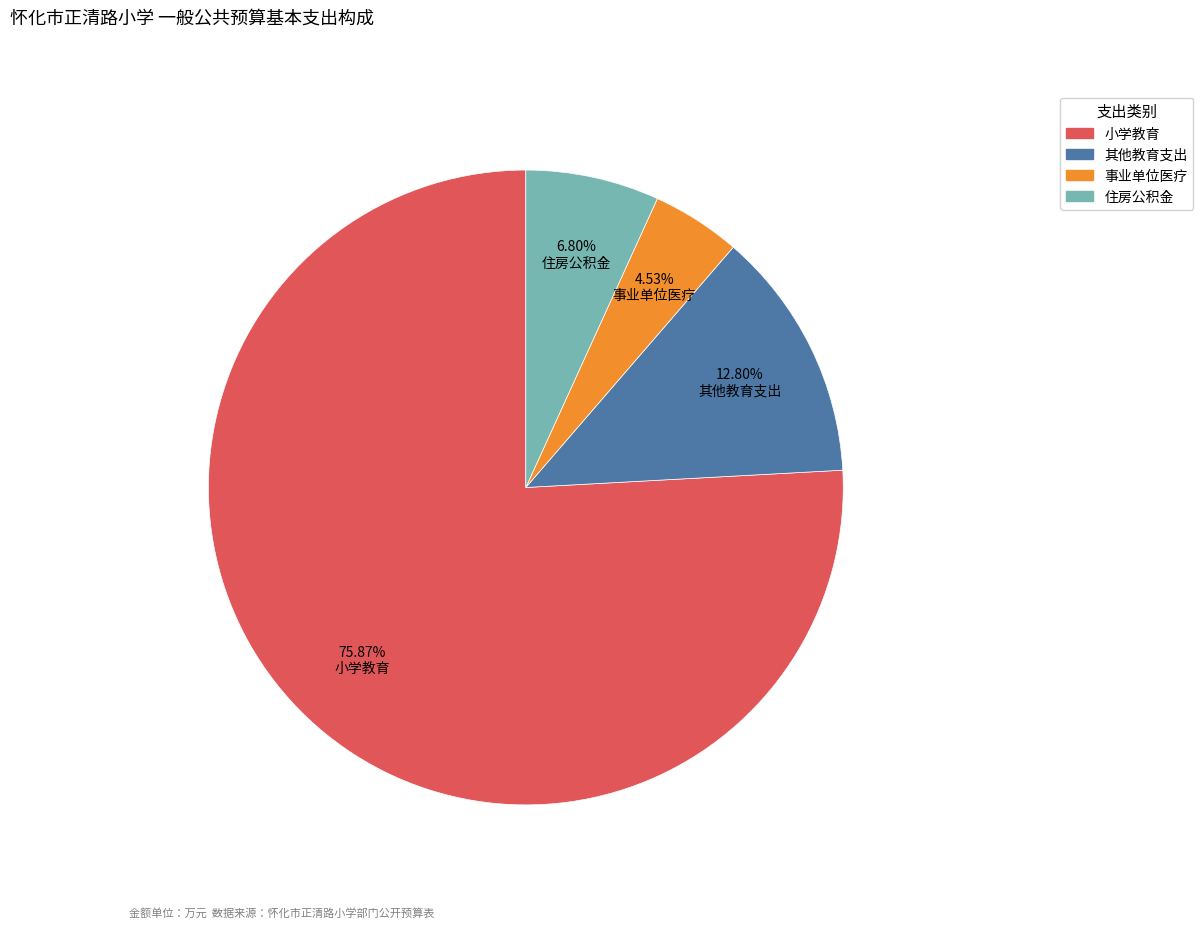

Rank the categories by value from lowest to highest.

事业单位医疗, 住房公积金, 其他教育支出, 小学教育